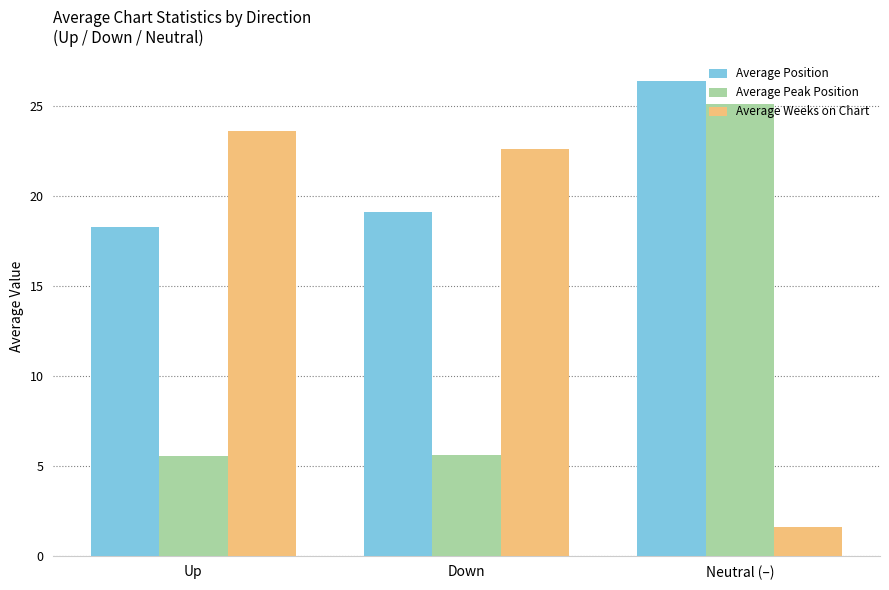

List the series in order of their peak value, lowest first.

Average Weeks on Chart, Average Peak Position, Average Position